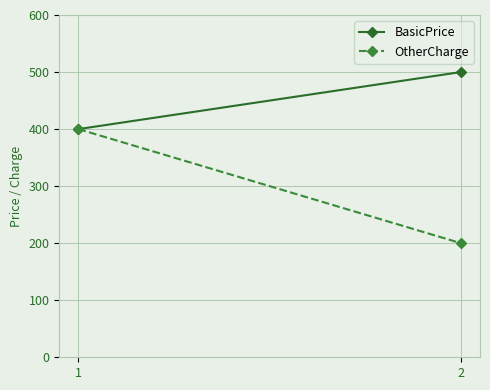

Between 2 and 1, which is larger?

2